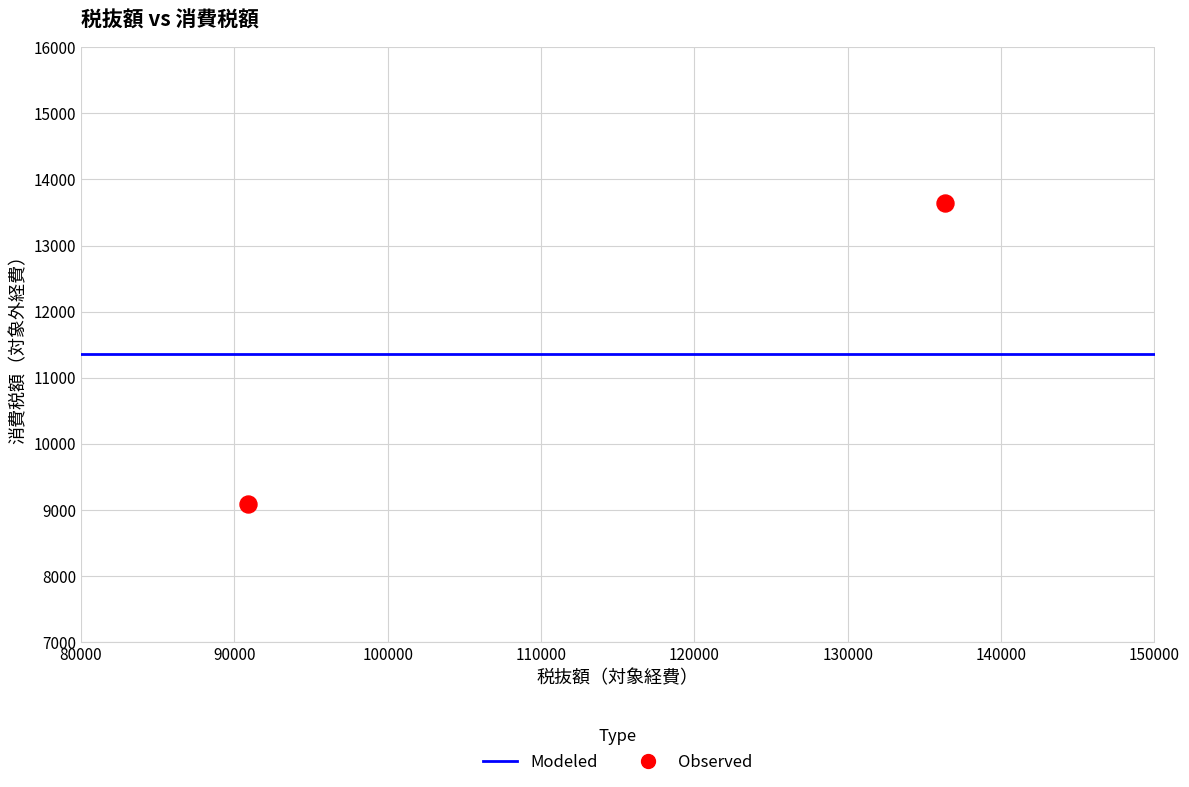

What is the average Y value?

11364